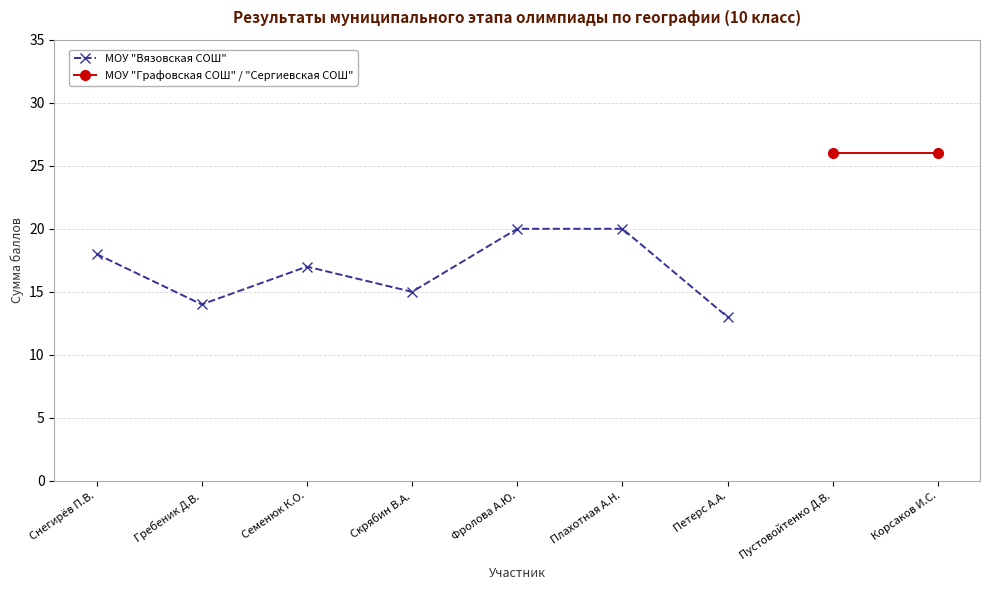

What is the label of the 3rd point from the left?

Семенюк К.О.